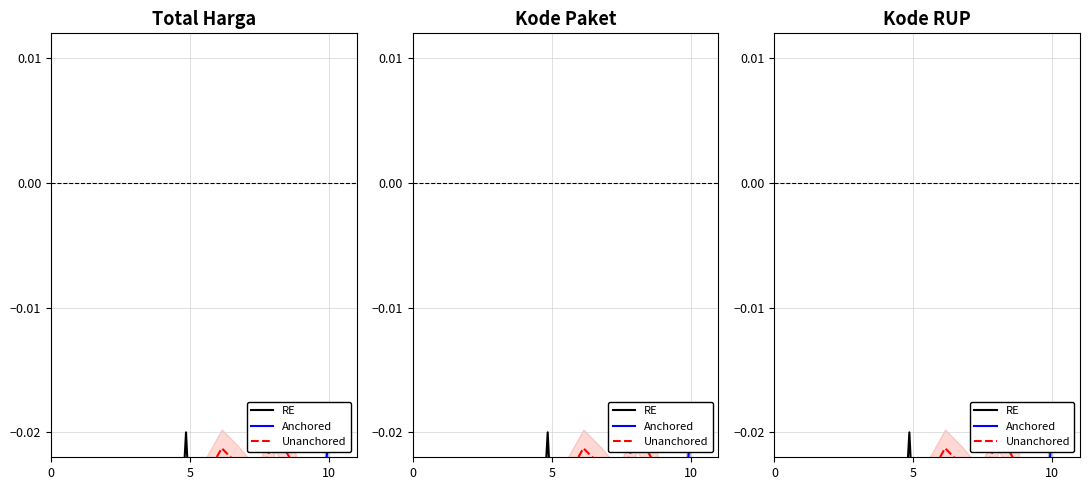

What are all the series names shown in the legend?

RE, Anchored, Unanchored